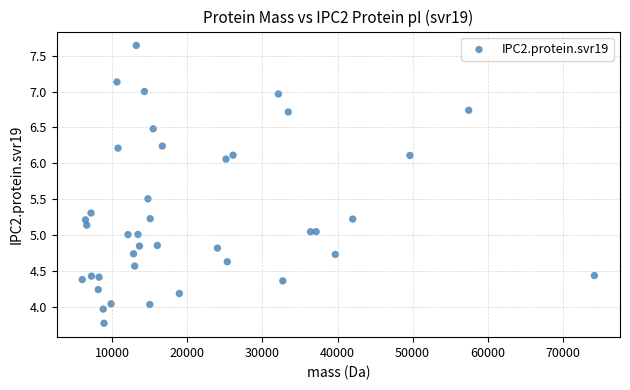

What is the range of X values (max minus min)?

68175.9